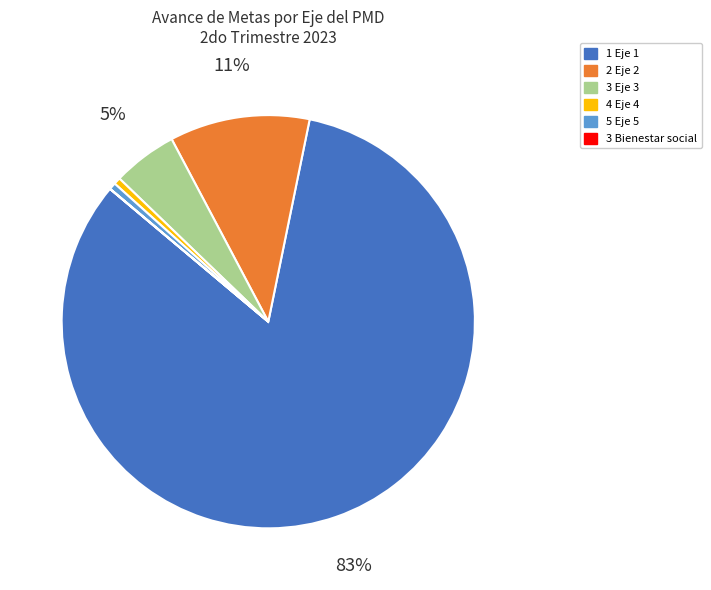

To the nearest percent, what is the average slice percentage?

17%